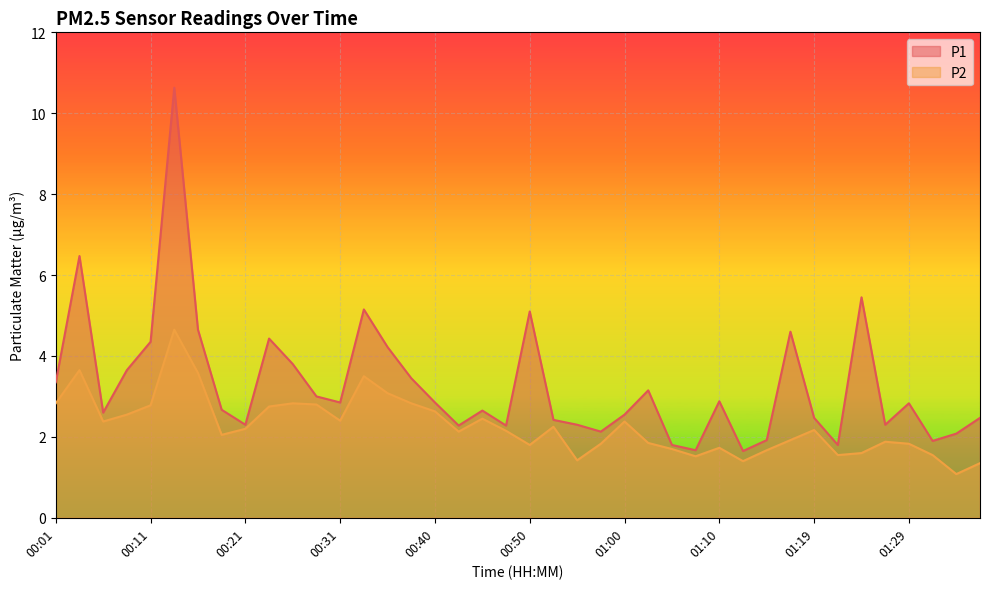

Reading left to right, what are all the values shown in this chart?

P1: 00:01=3.4	00:04=6.5	00:06=2.6	00:09=3.6	00:11=4.3	00:14=10.6	00:16=4.7	00:18=2.7	00:21=2.3	00:23=4.4	00:26=3.8	00:28=3.0	00:31=2.9	00:33=5.2	00:35=4.2	00:38=3.5	00:40=2.9	00:43=2.3	00:45=2.6	00:48=2.3	00:50=5.1	00:52=2.4	00:55=2.3	00:57=2.1	01:00=2.5	01:02=3.1	01:05=1.8	01:07=1.7	01:10=2.9	01:12=1.6	01:14=1.9	01:17=4.6	01:19=2.5	01:22=1.8	01:24=5.5	01:27=2.3	01:29=2.8	01:31=1.9	01:34=2.1	01:36=2.5
P2: 00:01=2.8	00:04=3.6	00:06=2.4	00:09=2.5	00:11=2.8	00:14=4.7	00:16=3.6	00:18=2.0	00:21=2.2	00:23=2.8	00:26=2.8	00:28=2.8	00:31=2.4	00:33=3.5	00:35=3.1	00:38=2.8	00:40=2.6	00:43=2.1	00:45=2.5	00:48=2.1	00:50=1.8	00:52=2.2	00:55=1.4	00:57=1.8	01:00=2.4	01:02=1.9	01:05=1.7	01:07=1.5	01:10=1.7	01:12=1.4	01:14=1.7	01:17=1.9	01:19=2.2	01:22=1.6	01:24=1.6	01:27=1.9	01:29=1.8	01:31=1.6	01:34=1.1	01:36=1.4